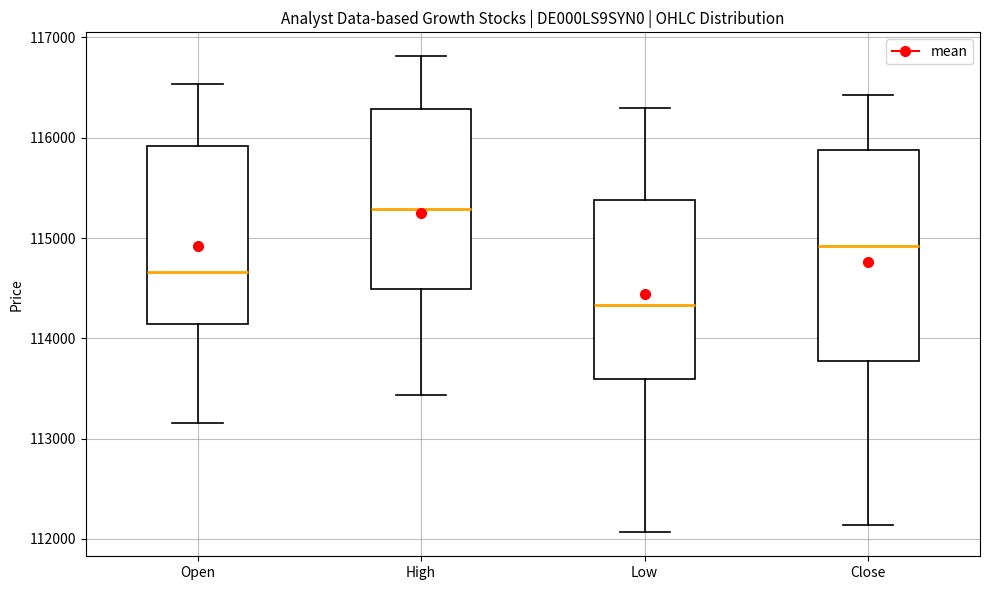

Reading left to right, transcribe this box plot: for each box, give where its median line is, the range the box spans, and where its two whiskers end, as read against the y-axis. The values are not printed on the chart, so give them approximately, as read against the axis.

Open: median 114700, box 114100 to 115900, whiskers 113200 to 116500
High: median 115300, box 114500 to 116300, whiskers 113400 to 116800
Low: median 114300, box 113600 to 115400, whiskers 112100 to 116300
Close: median 114900, box 113800 to 115900, whiskers 112100 to 116400